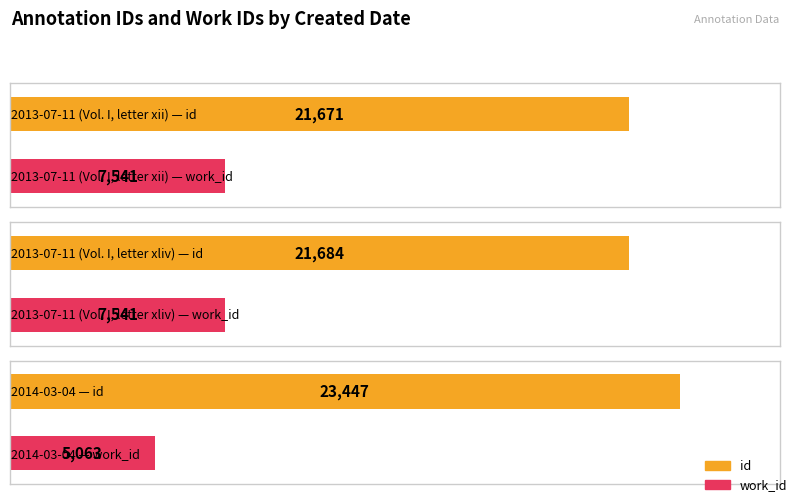

How many values in the id series exceed 21684?

1